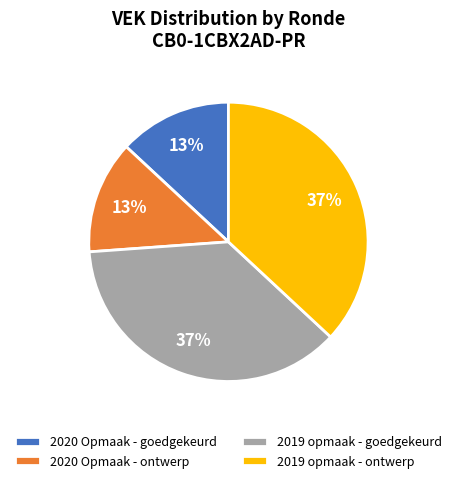

Count the number of slices in the pie.

4